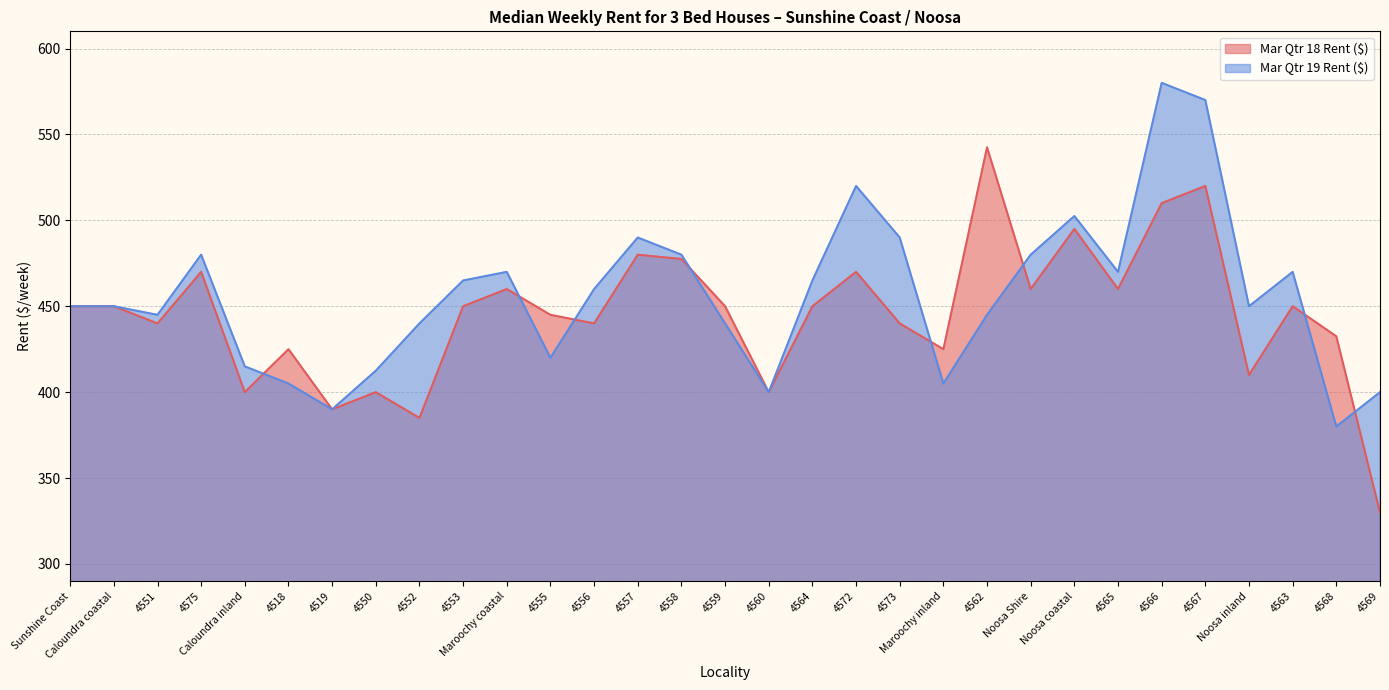

How many lines are shown in the chart?

2